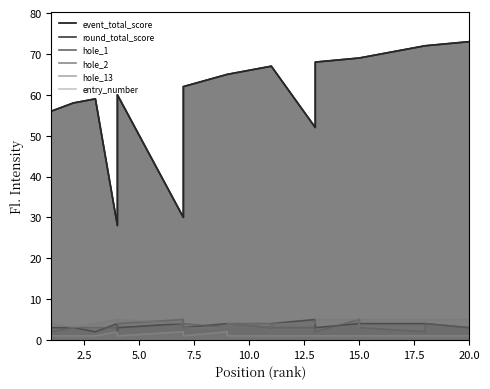

The entry_number series shows 0 at 10. True or false?

False